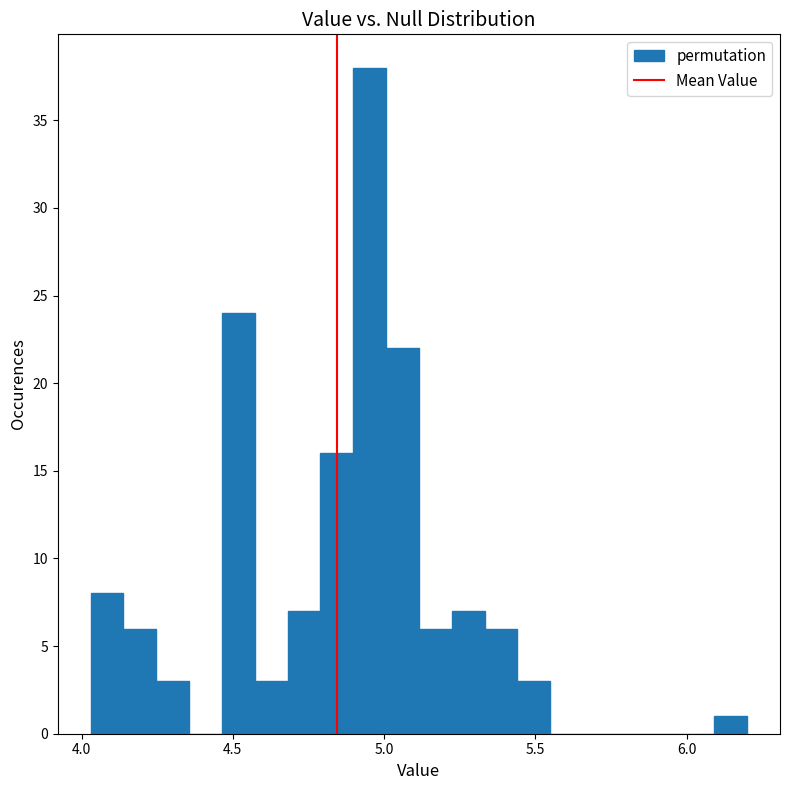

Around what value on the x-axis is the tallest bar? Give the approximate position of its centre, as read against the axis.

4.95